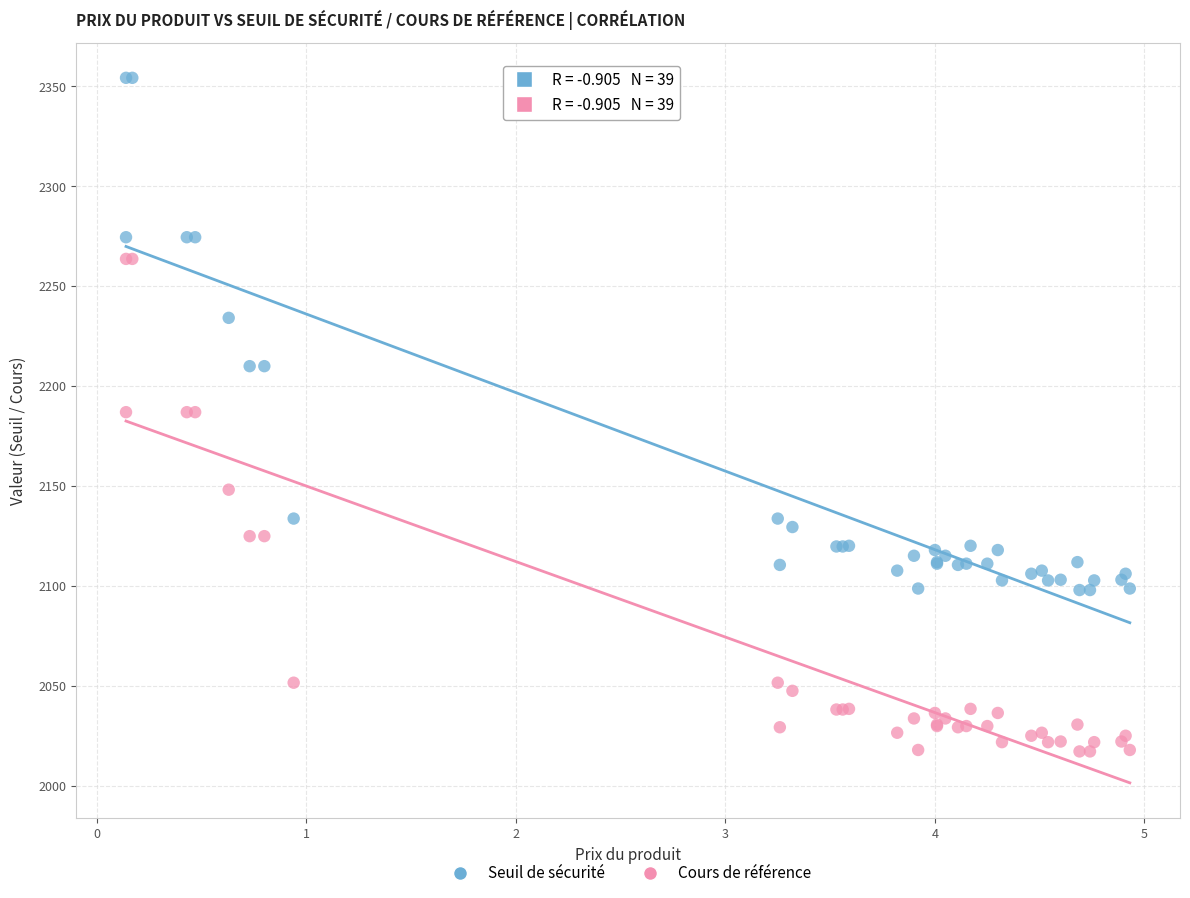

Which series reaches the maximum Y coordinate?

Seuil de sécurité